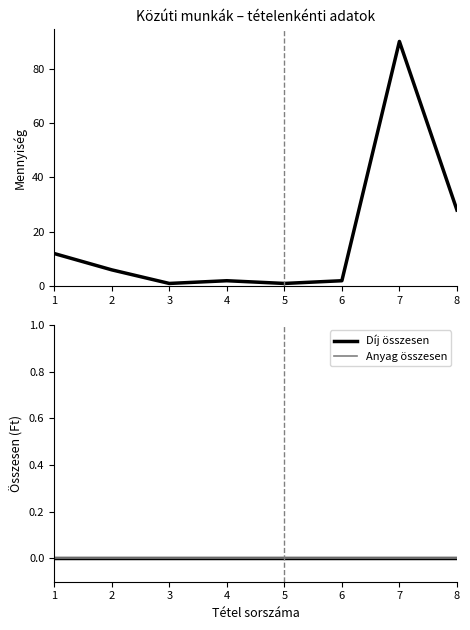

Reading left to right, transcribe all the data shown in this chart.

Menny.: 12	6	1	2	1	2	90	28
Díj összesen: 0	0	0	0	0	0	0	0
Anyag összesen: 0	0	0	0	0	0	0	0